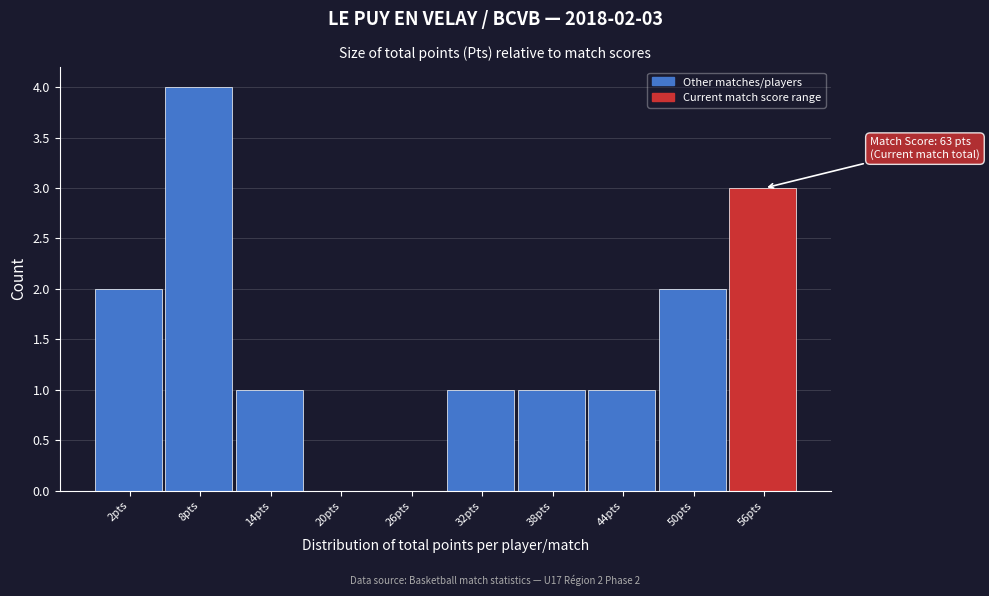

Reading right to left, list all the values displayed in this chart.

56pts=3	50pts=2	44pts=1	38pts=1	32pts=1	26pts=0	20pts=0	14pts=1	8pts=4	2pts=2